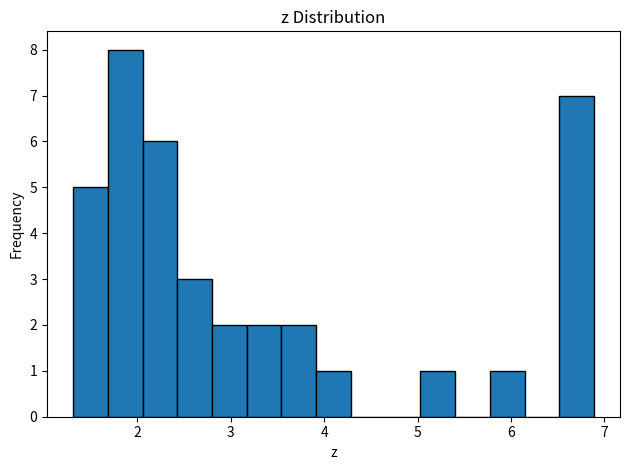

Read against the x-axis, roughly where is the centre of the tallest bar?

1.9